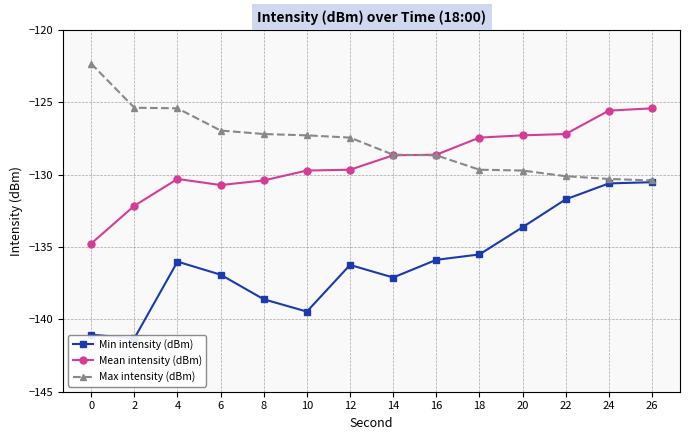

What is the difference between the highest and lowest values at 20?

6.3